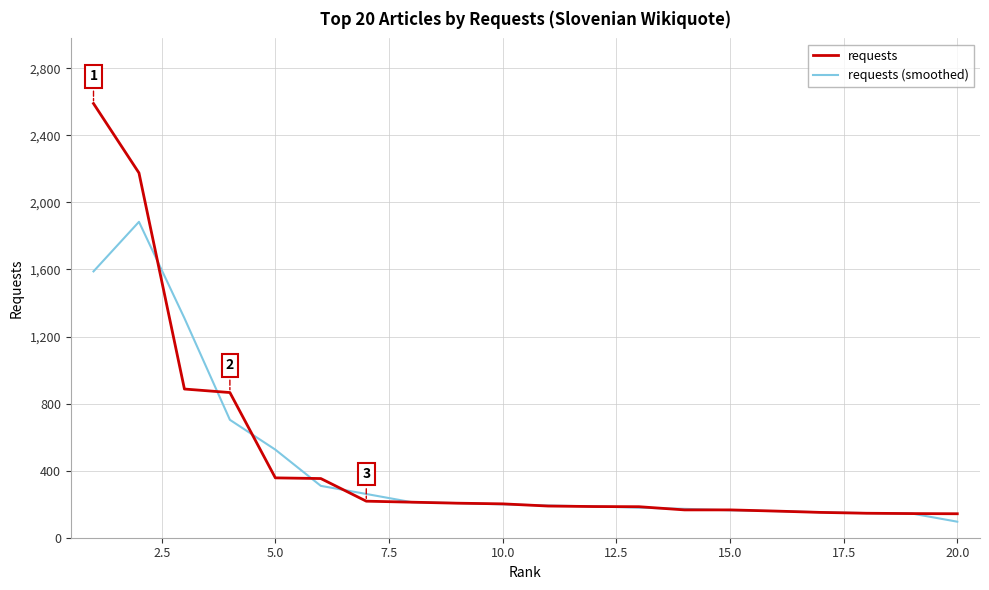

Which series has the widest spread of values?

requests